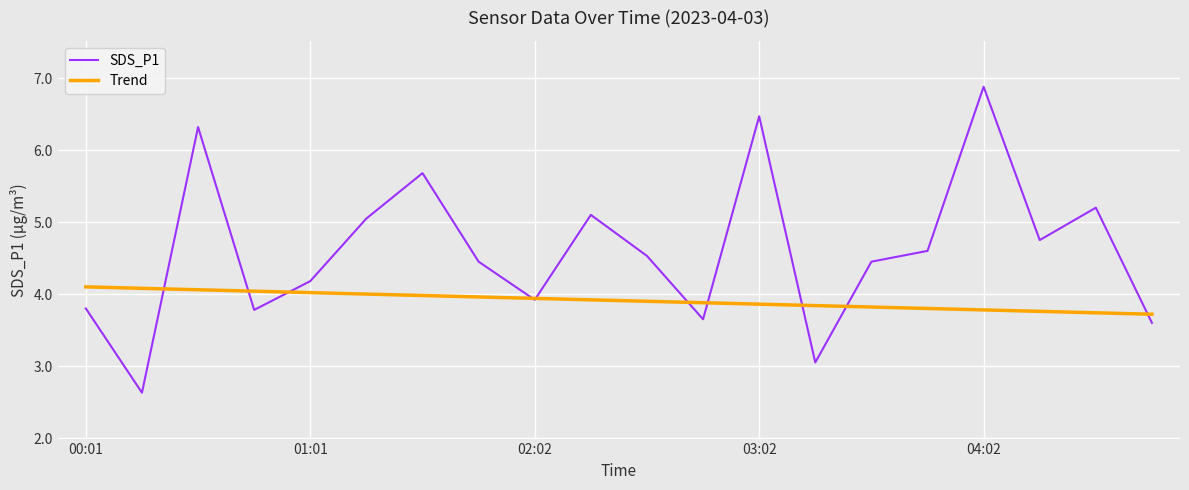

What is the maximum value for Trend?

4.1